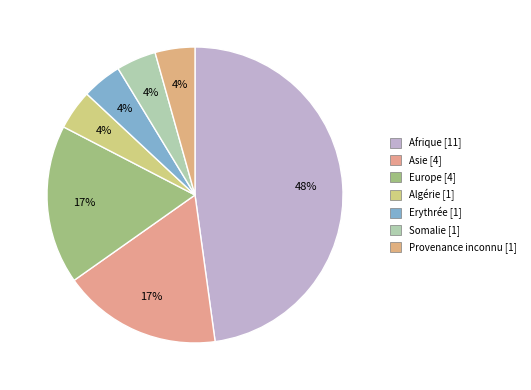

Approximately how many times larger is the value at Provenance inconnu compared to Algérie?

1.0